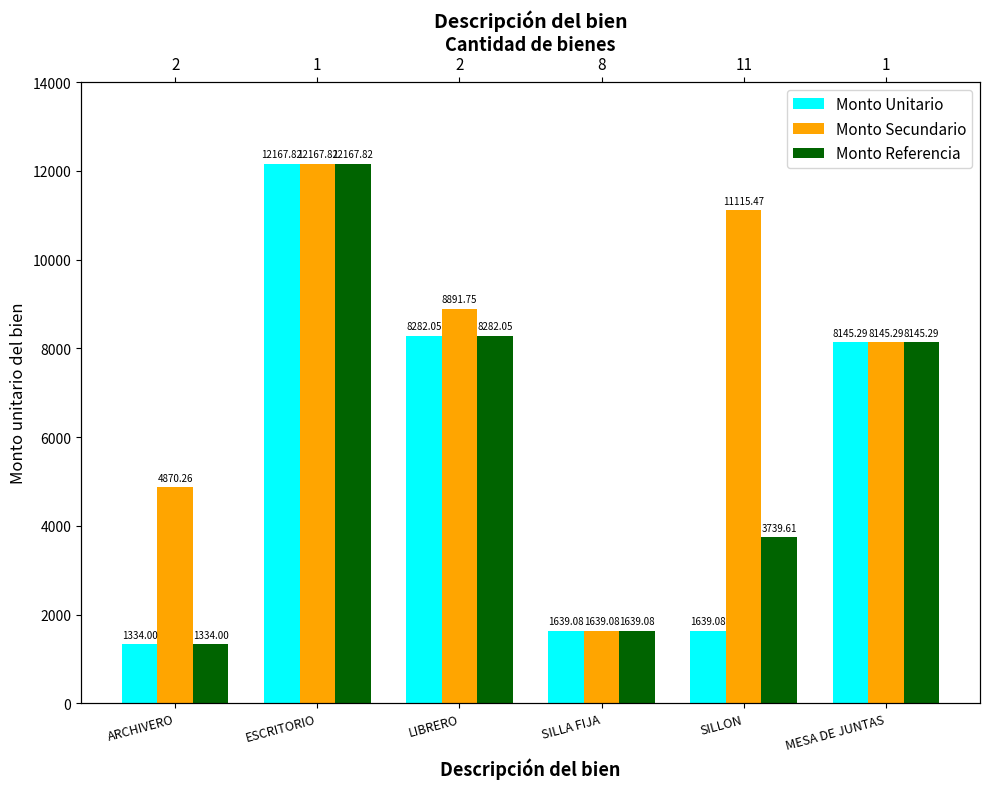

How many values in the Monto Unitario series exceed 8145?

3